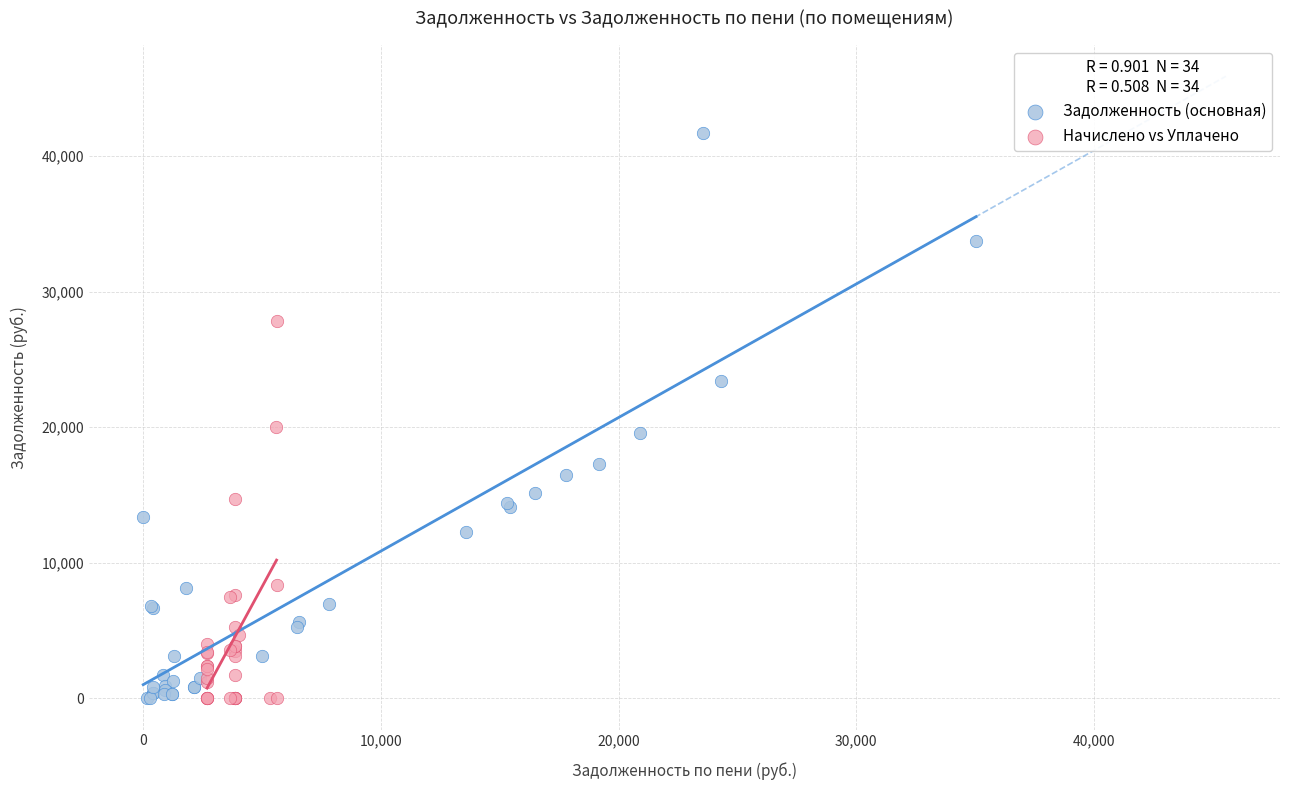

What are all the series names shown in the legend?

Задолженность (основная), Начислено vs Уплачено